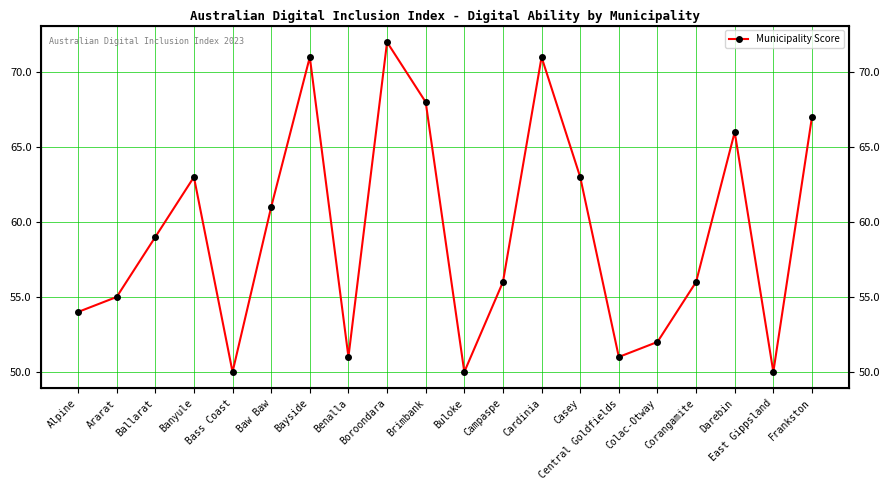

True or false: the data has more than 1 interior local peaks.

True